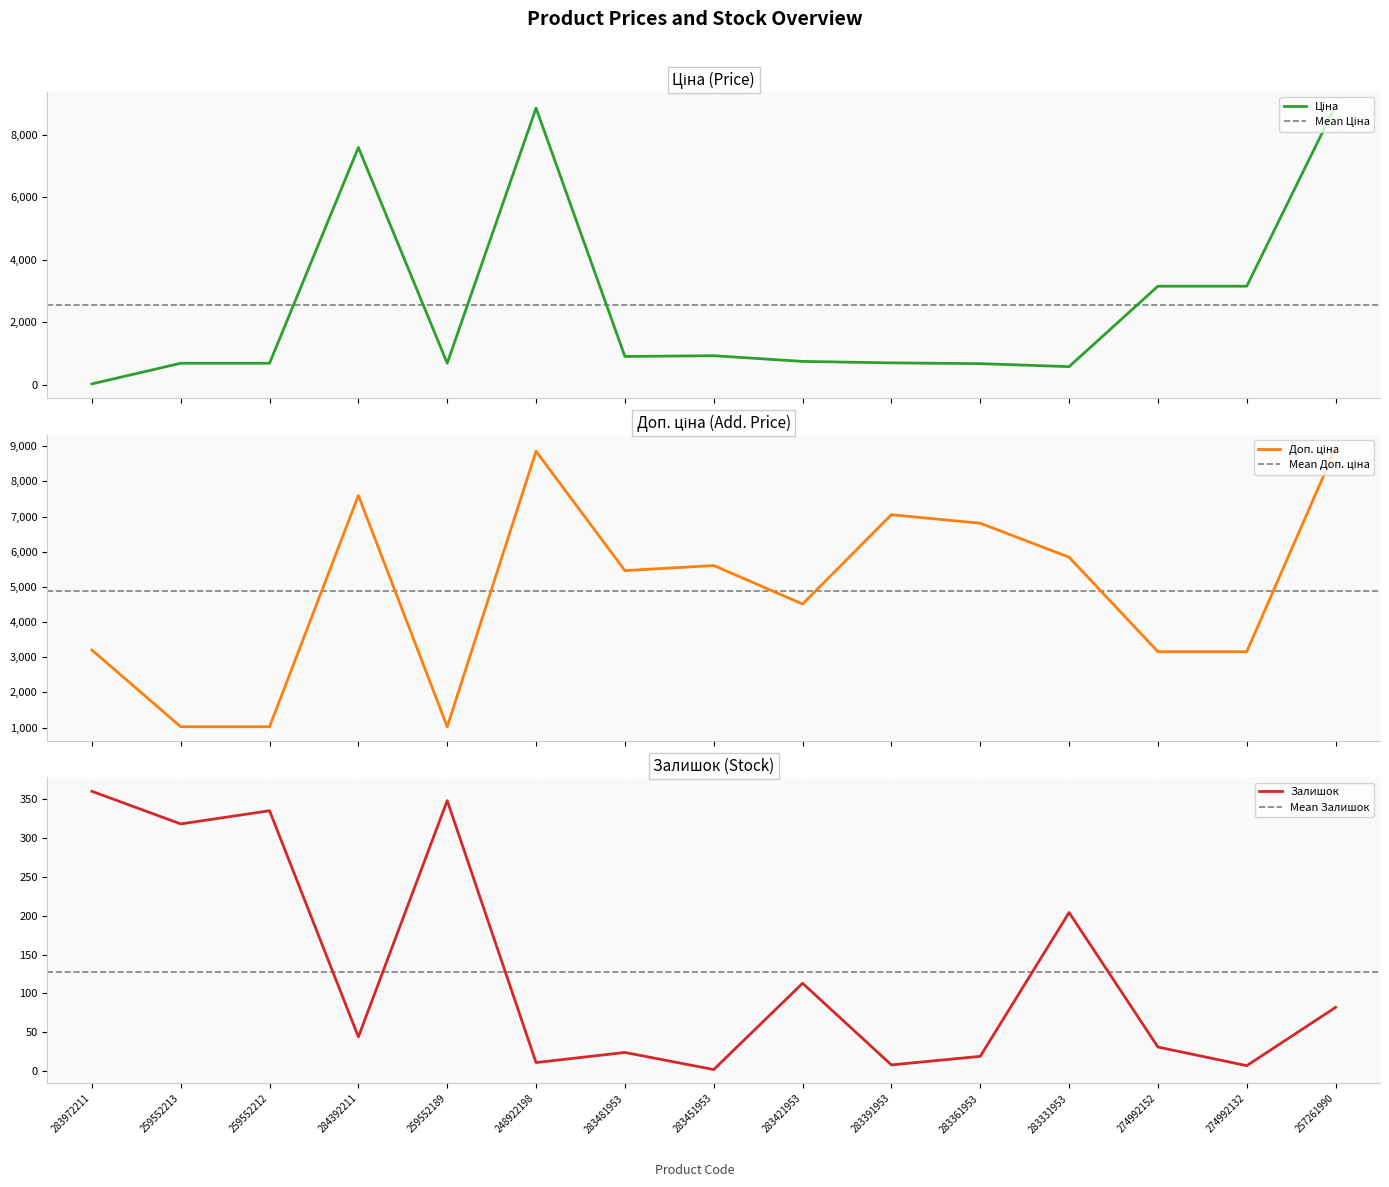

True or false: Залишок and Ціна intersect in this chart.

True